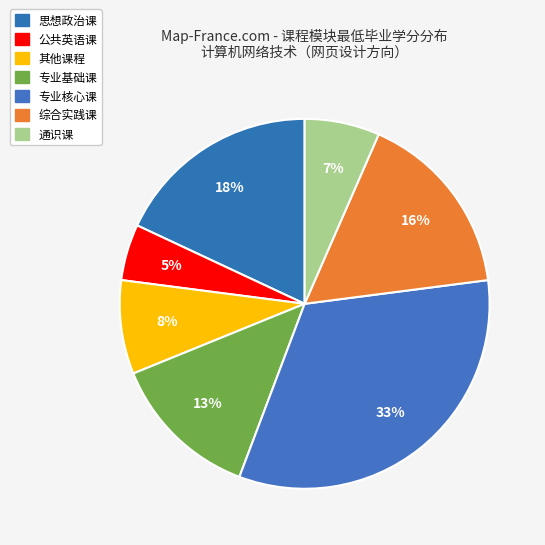

To the nearest percent, what is the difference between the largest and smallest slice percentages?

28%